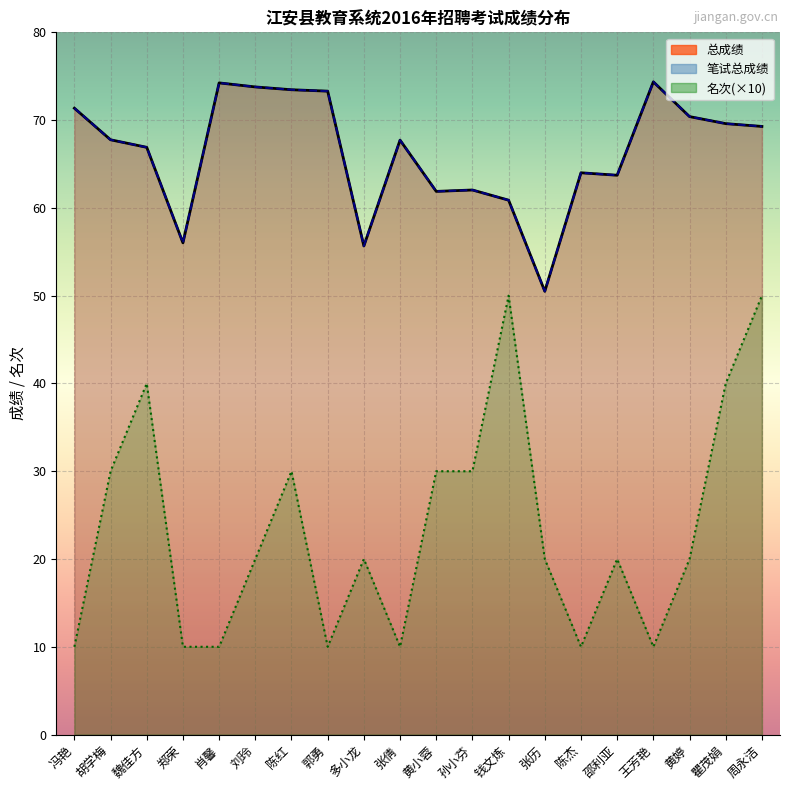

What is the total value across all series at 魏佳方?

173.8